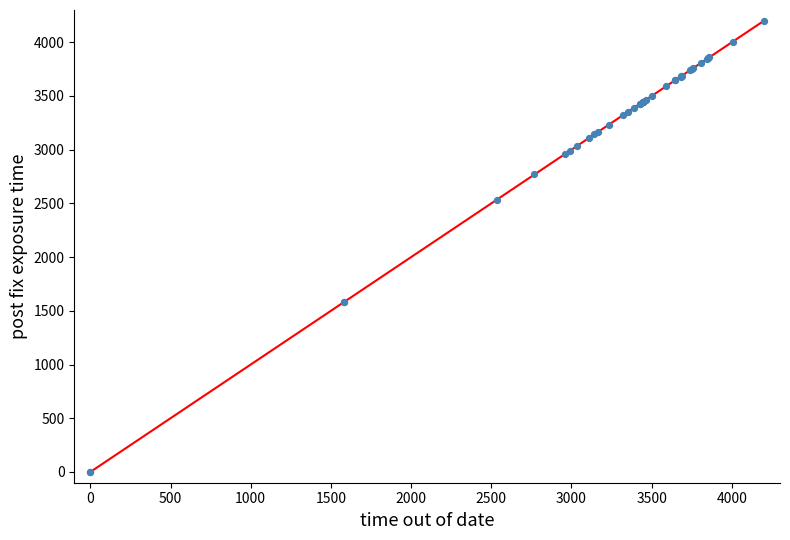

What Y value in the scatter plot is closest to 2100?

2534.6